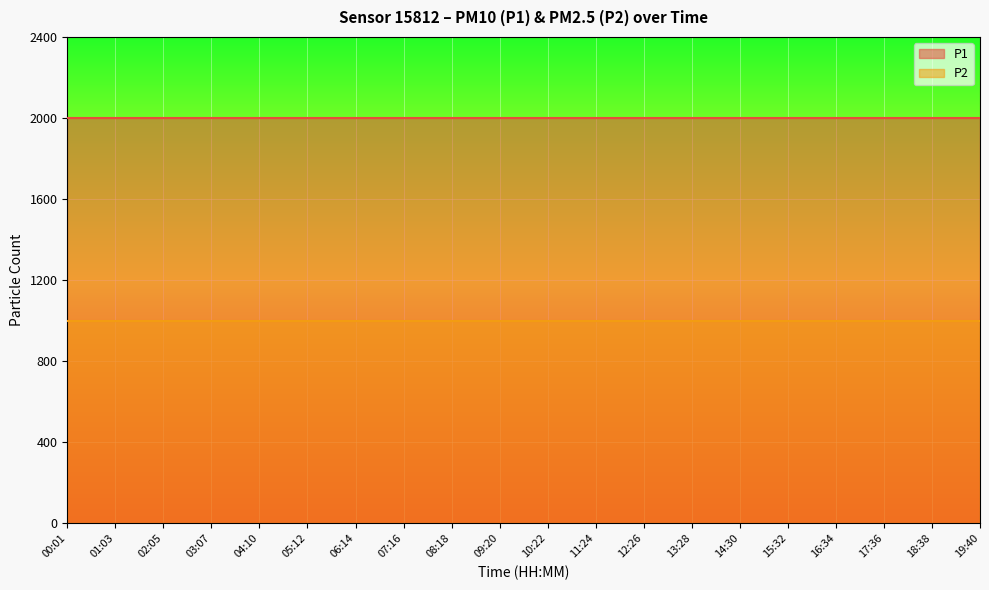

Which label corresponds to the smallest value in the chart?

00:01